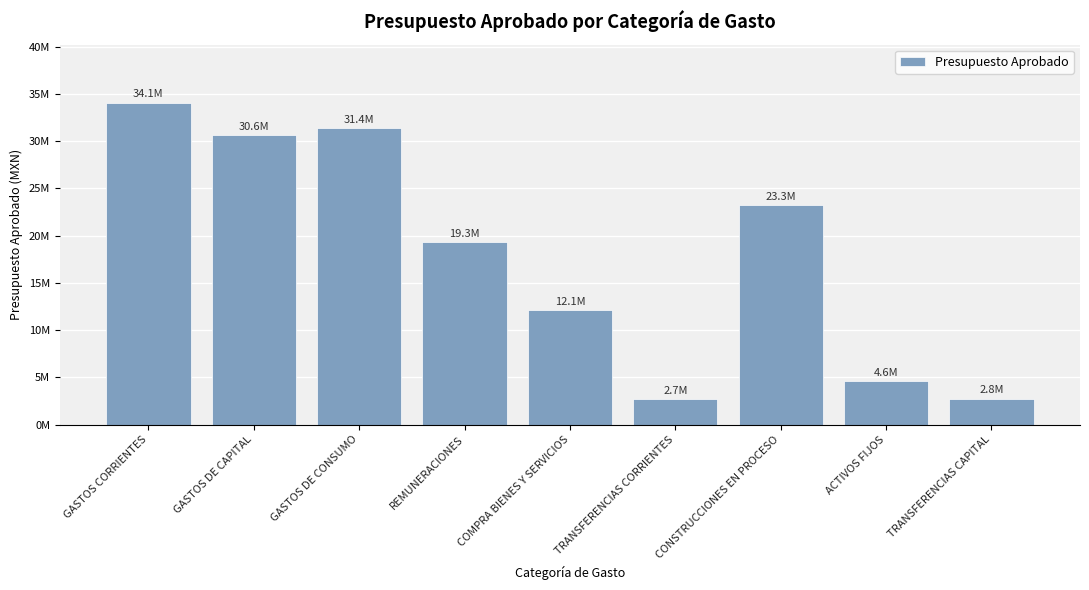

What is the label of the 6th bar from the right?

REMUNERACIONES